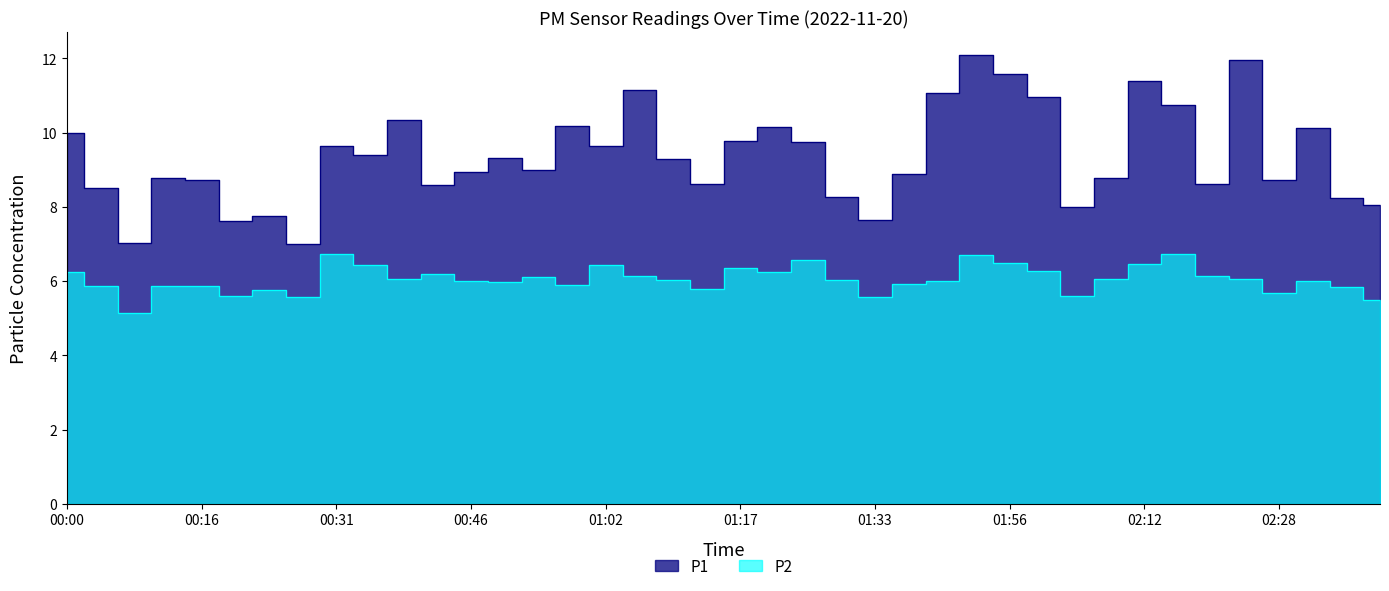

Between 00:31 and 02:16, which series saw the biggest shift?

P1